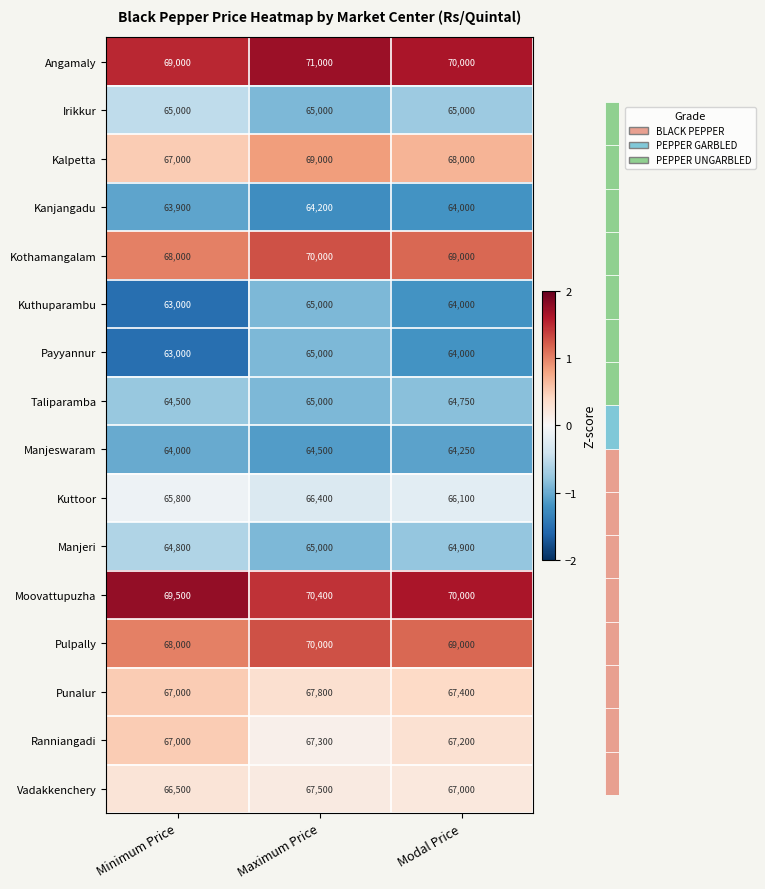

At how many categories does at least one series exceed 0?

3